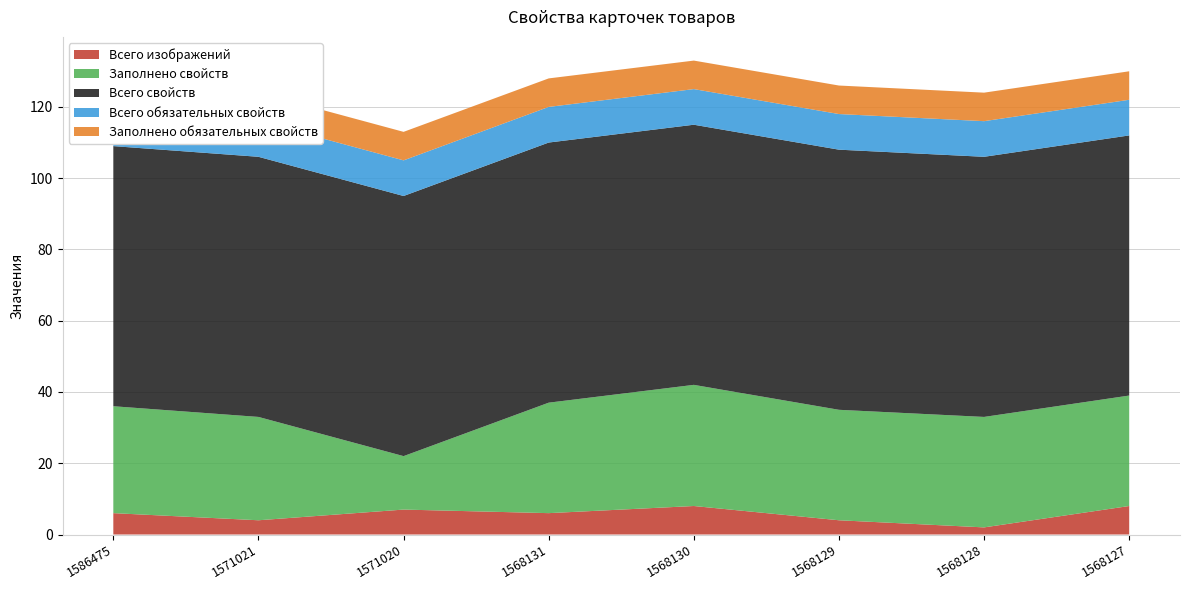

Reading left to right, list all the values displayed in this chart.

Всего изображений: 1586475=6	1571021=4	1571020=7	1568131=6	1568130=8	1568129=4	1568128=2	1568127=8
Заполнено свойств: 1586475=30	1571021=29	1571020=15	1568131=31	1568130=34	1568129=31	1568128=31	1568127=31
Всего свойств: 1586475=73	1571021=73	1571020=73	1568131=73	1568130=73	1568129=73	1568128=73	1568127=73
Всего обязательных свойств: 1586475=10	1571021=10	1571020=10	1568131=10	1568130=10	1568129=10	1568128=10	1568127=10
Заполнено обязательных свойств: 1586475=8	1571021=8	1571020=8	1568131=8	1568130=8	1568129=8	1568128=8	1568127=8